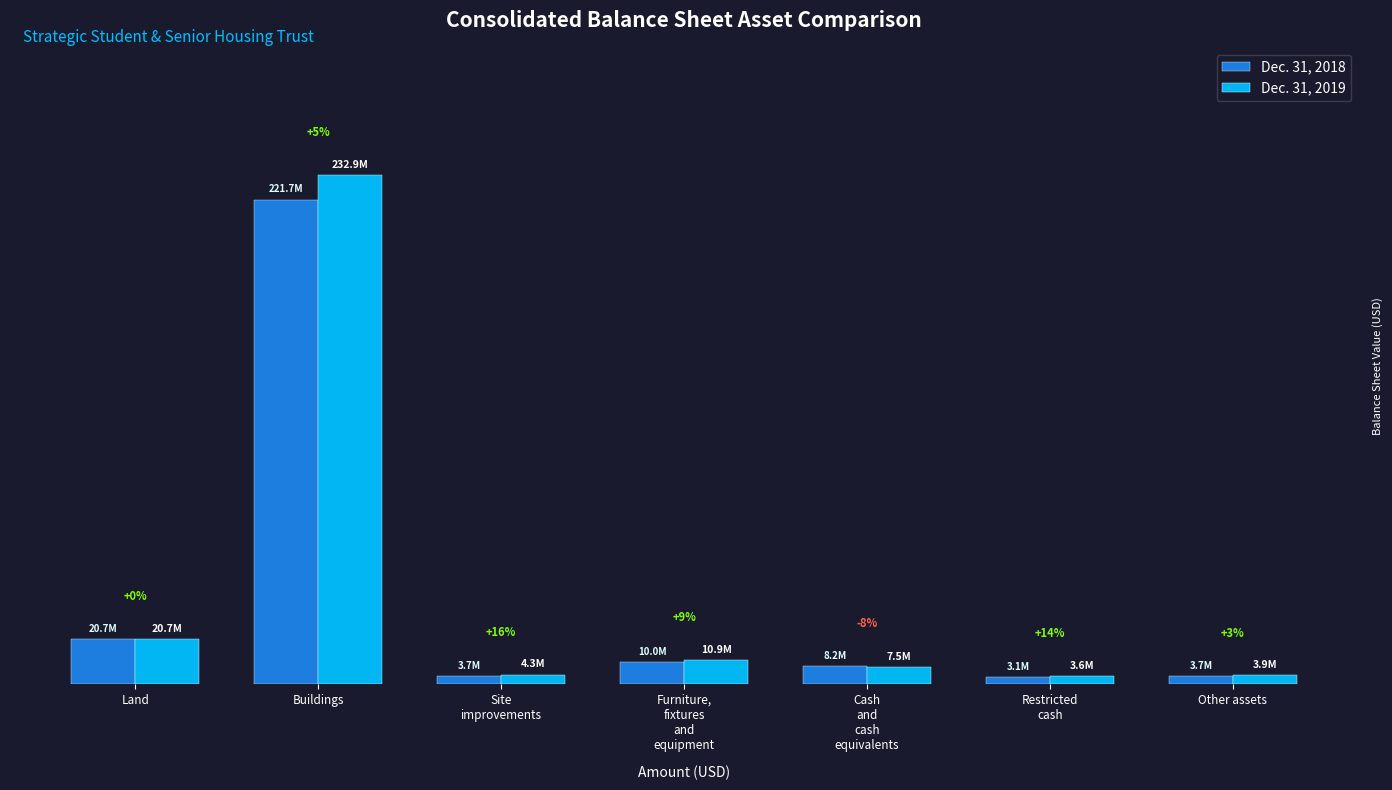

What are all the series names shown in the legend?

Dec. 31, 2018, Dec. 31, 2019